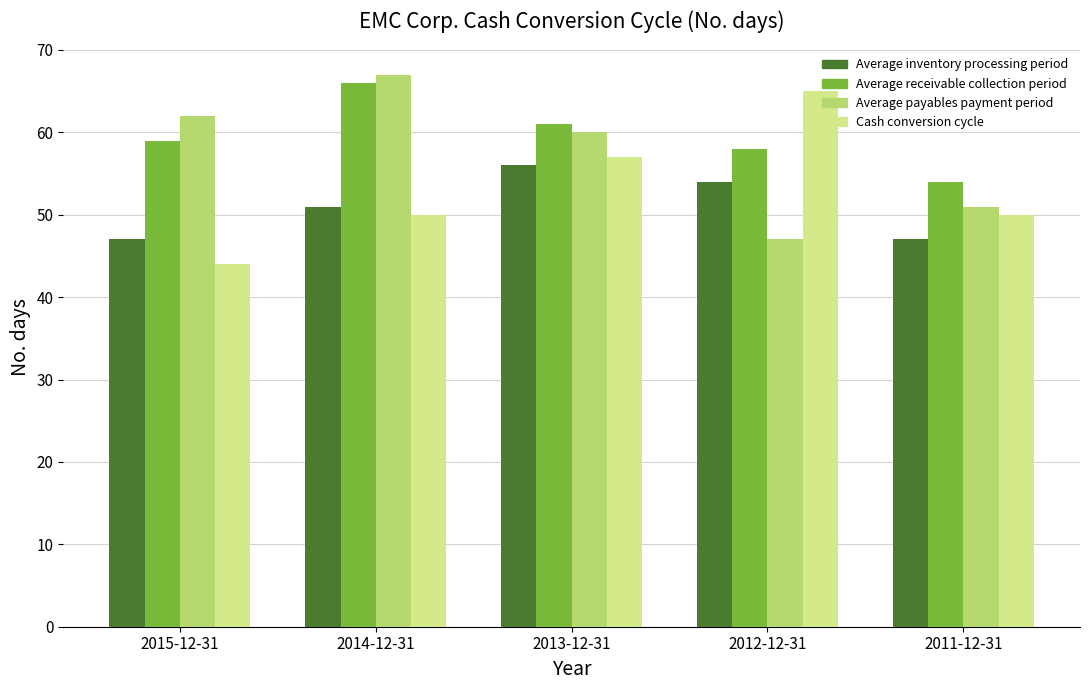

What is the average value of the Average receivable collection period series?

60